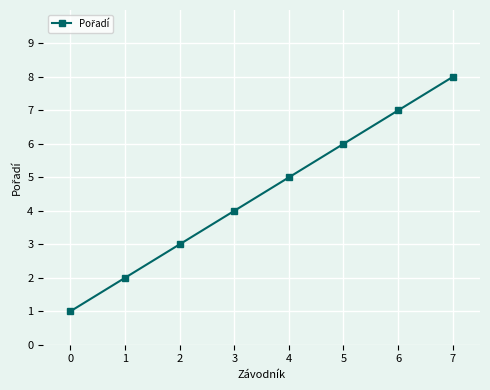

Reading left to right, extract all data points from this chart.

1	2	3	4	5	6	7	8